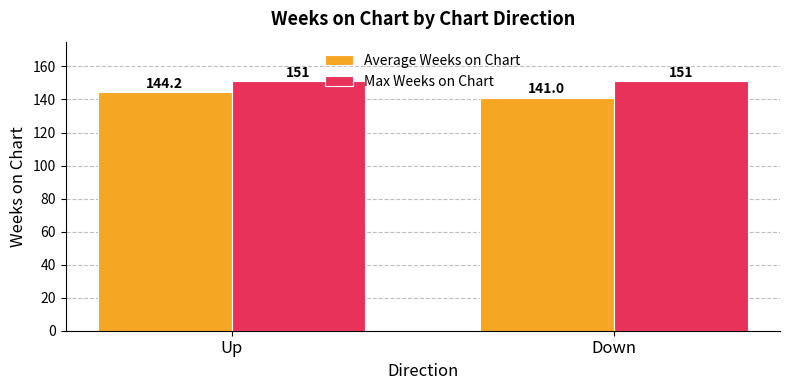

What is the approximate value of Max Weeks on Chart at Down?

151.0